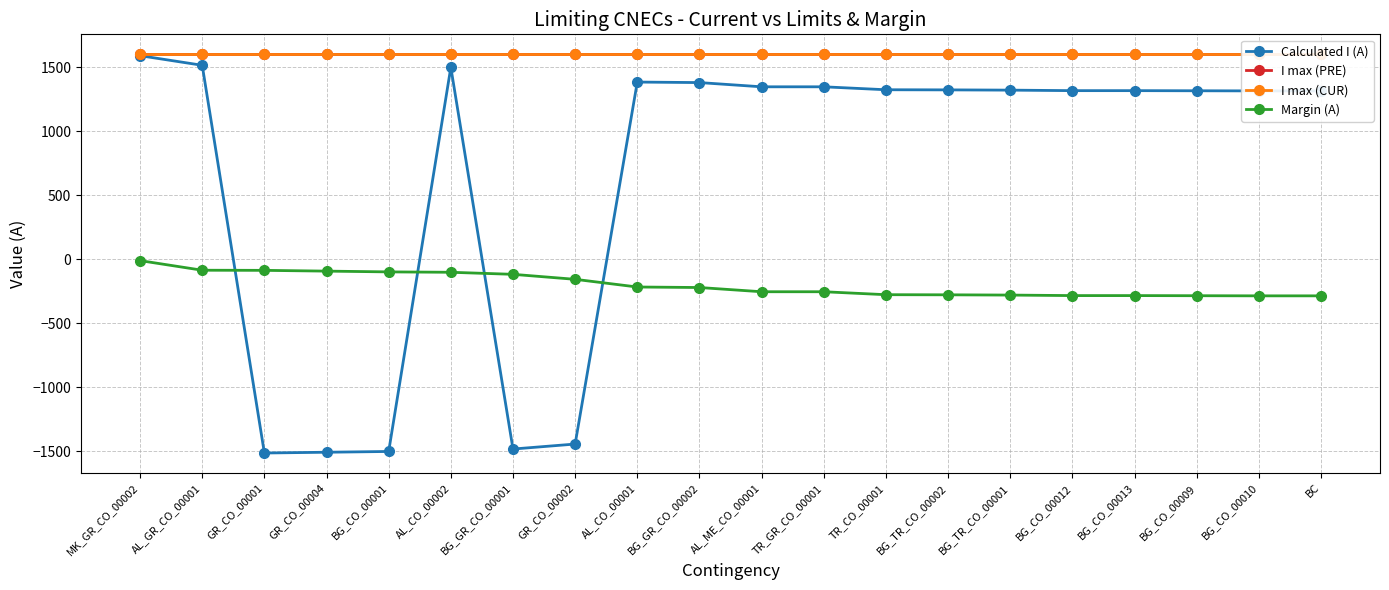

Is the value of I max (CUR) at BG_GR_CO_00001 greater than the value of I max (PRE) at GR_CO_00002?

No